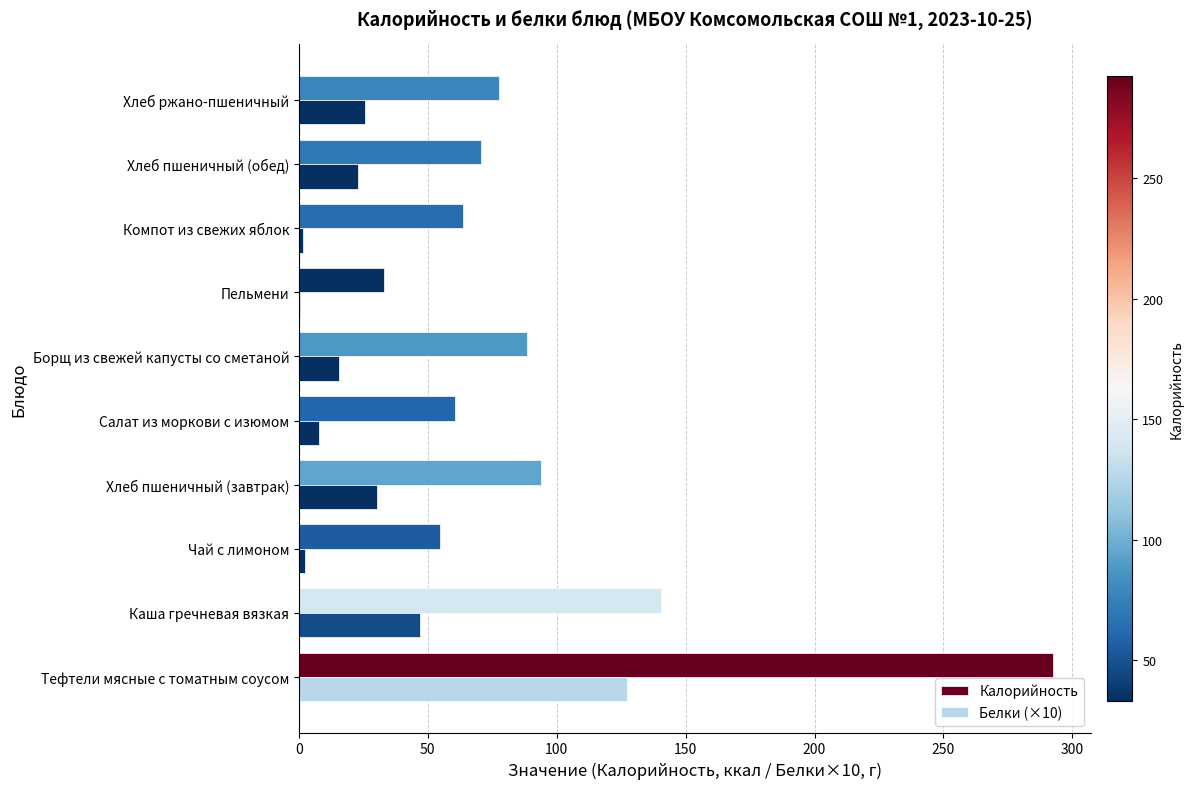

How many categories are shown in the chart?

10